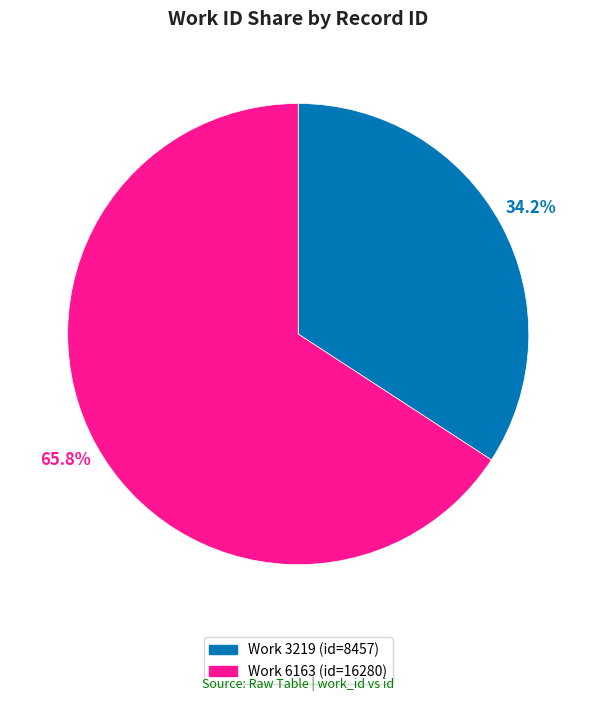

Does any single category account for the majority?

Yes